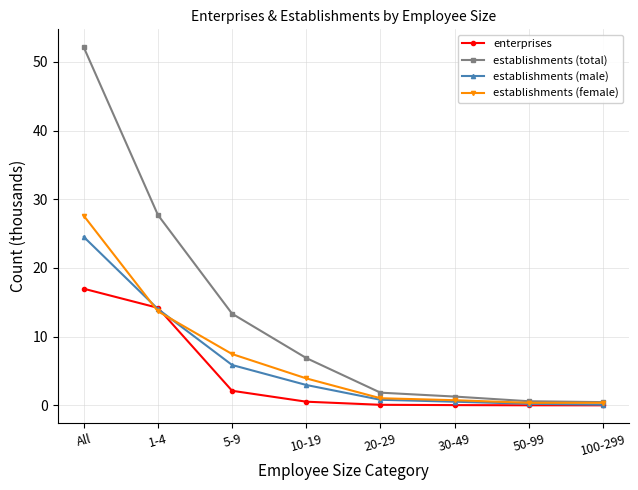

What is the value of the establishments (female) point at the 4th from the left?

3.9